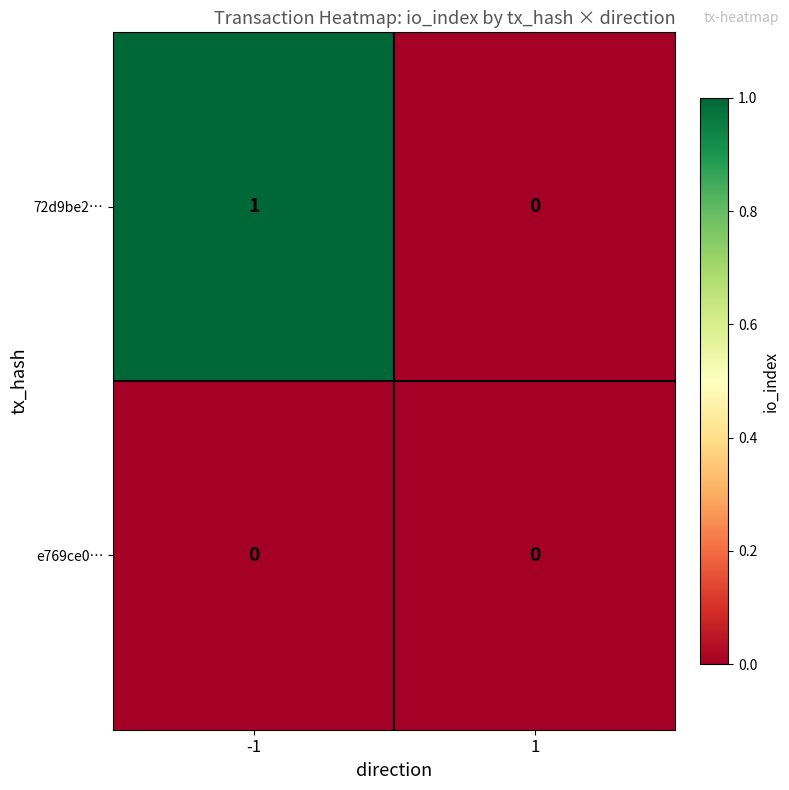

Between -1 and 1, which series saw the biggest shift?

72d9be2…